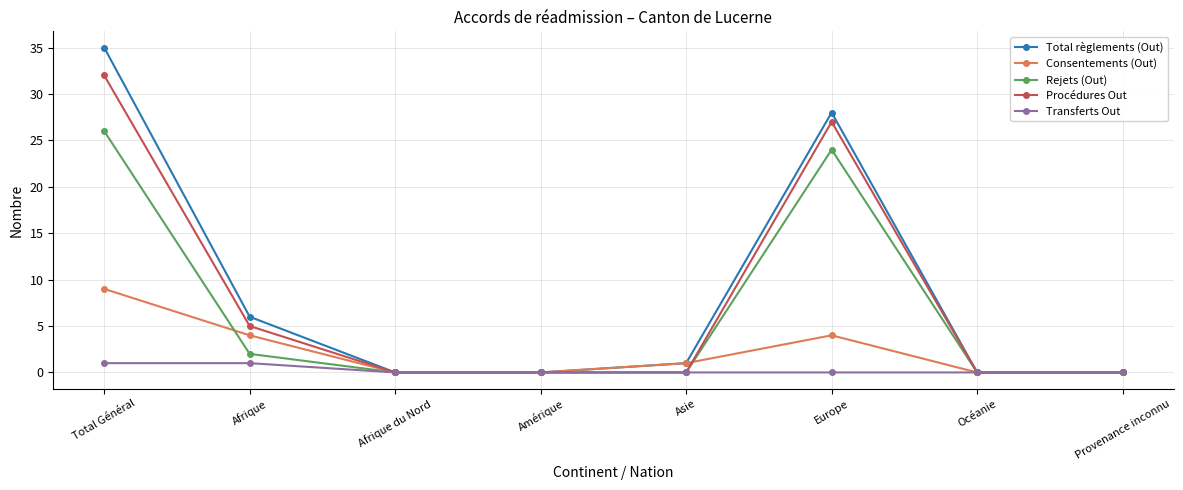

What is the difference between the maximum and second lowest values in the Procédures Out series?

32